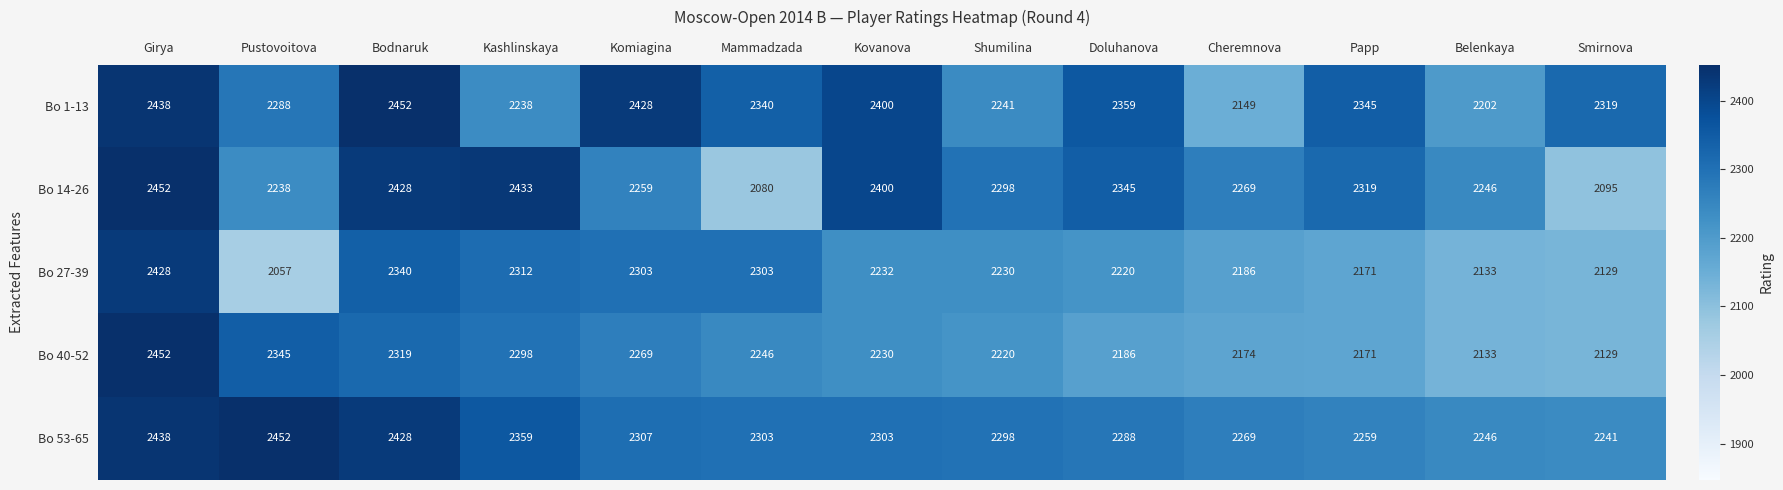

At which category is the sum across all series the highest?

Girya